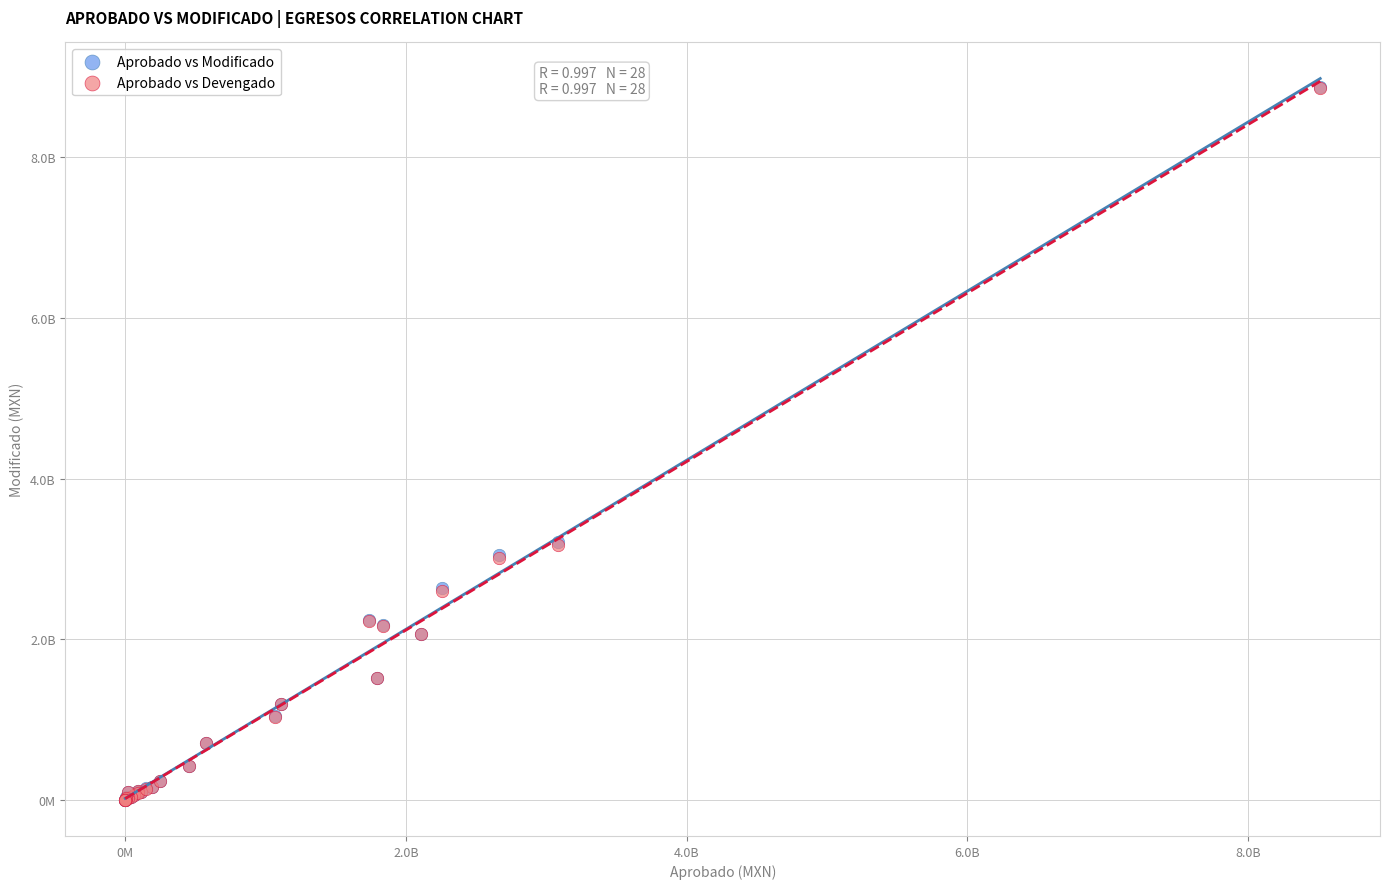

What are all the series names shown in the legend?

Aprobado vs Modificado, Aprobado vs Devengado